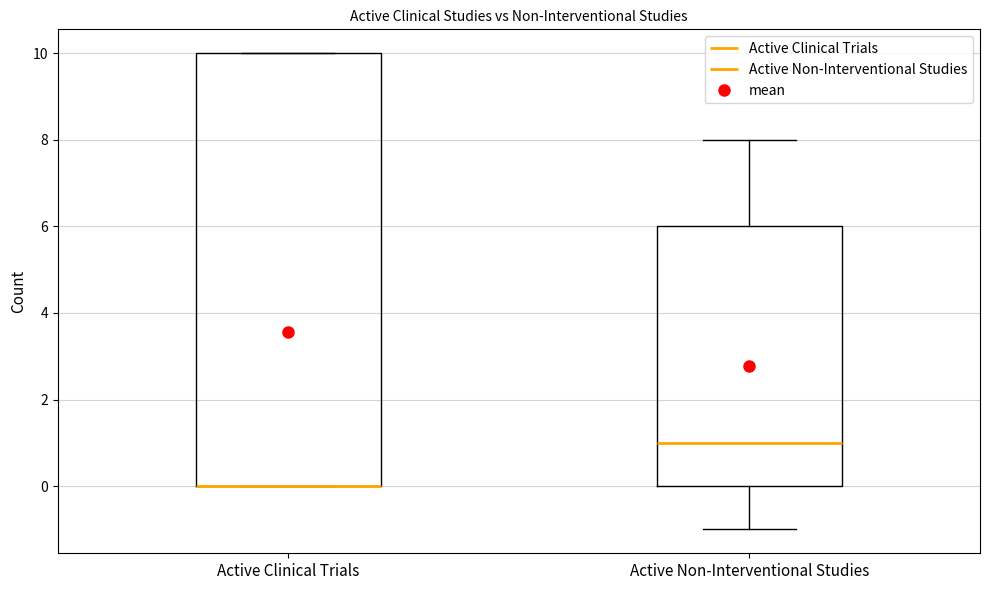

Reading left to right, transcribe this box plot: for each box, give where its median line is, the range the box spans, and where its two whiskers end, as read against the y-axis. The values are not printed on the chart, so give them approximately, as read against the axis.

Active Clinical Trials: median 0 (drawn on the box's lower edge), box 0 to 10, whiskers 0 to 10
Active Non-Interventional Studies: median 1, box 0 to 6, whiskers -1 to 8